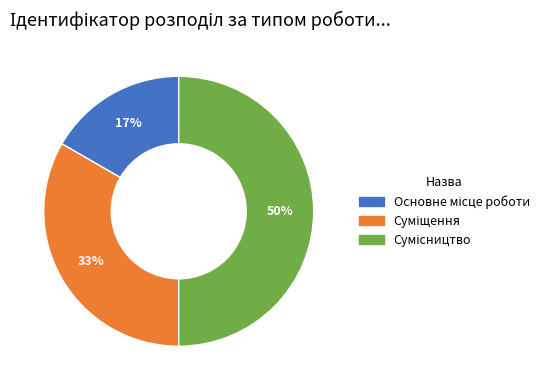

To the nearest percent, what is the difference between the largest and smallest slice percentages?

33%